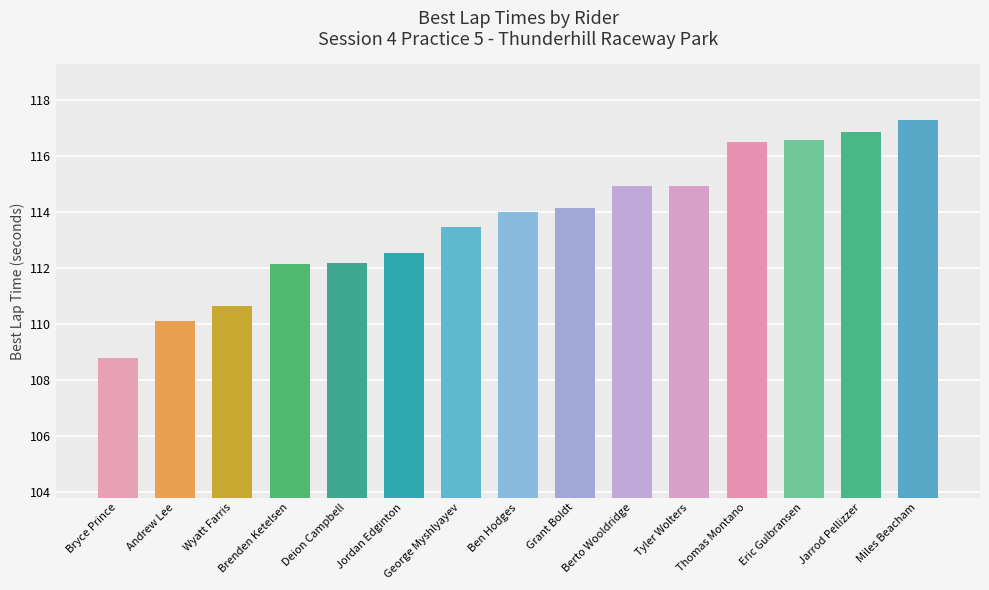

How many bars are there in total?

15